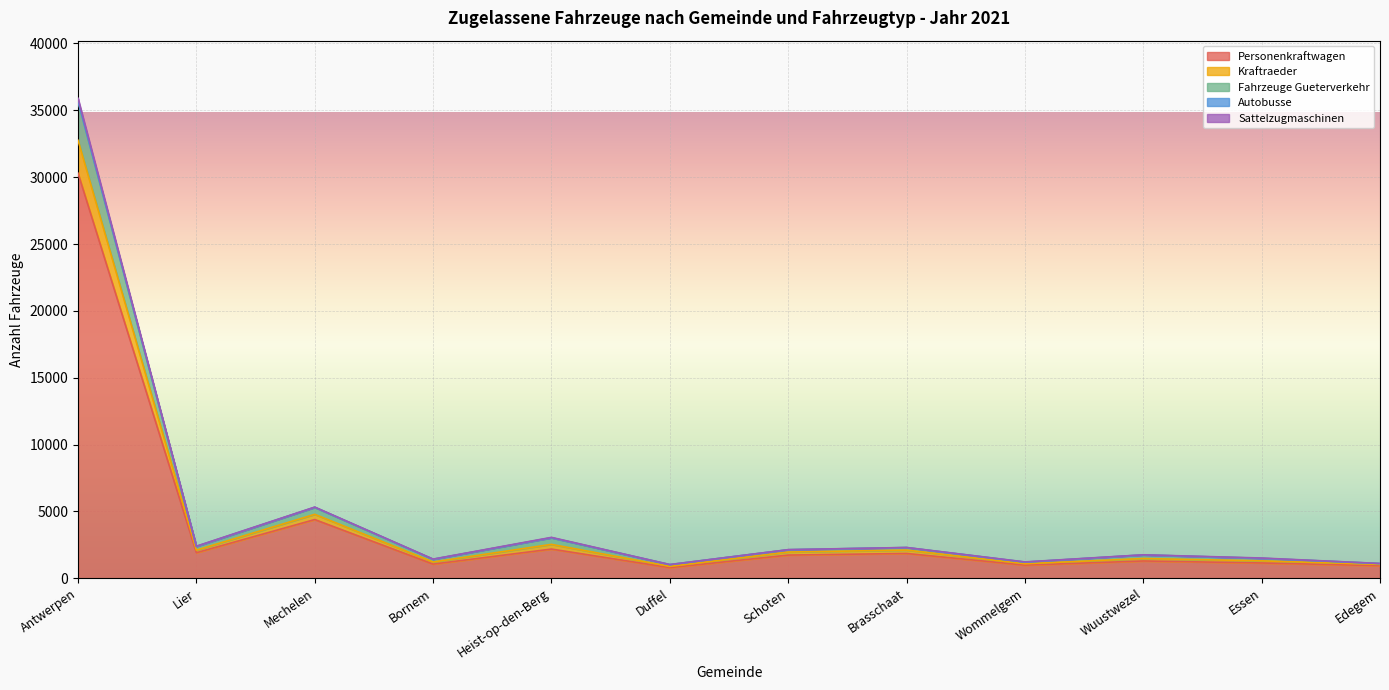

What is the label of the 1st point from the left?

Antwerpen